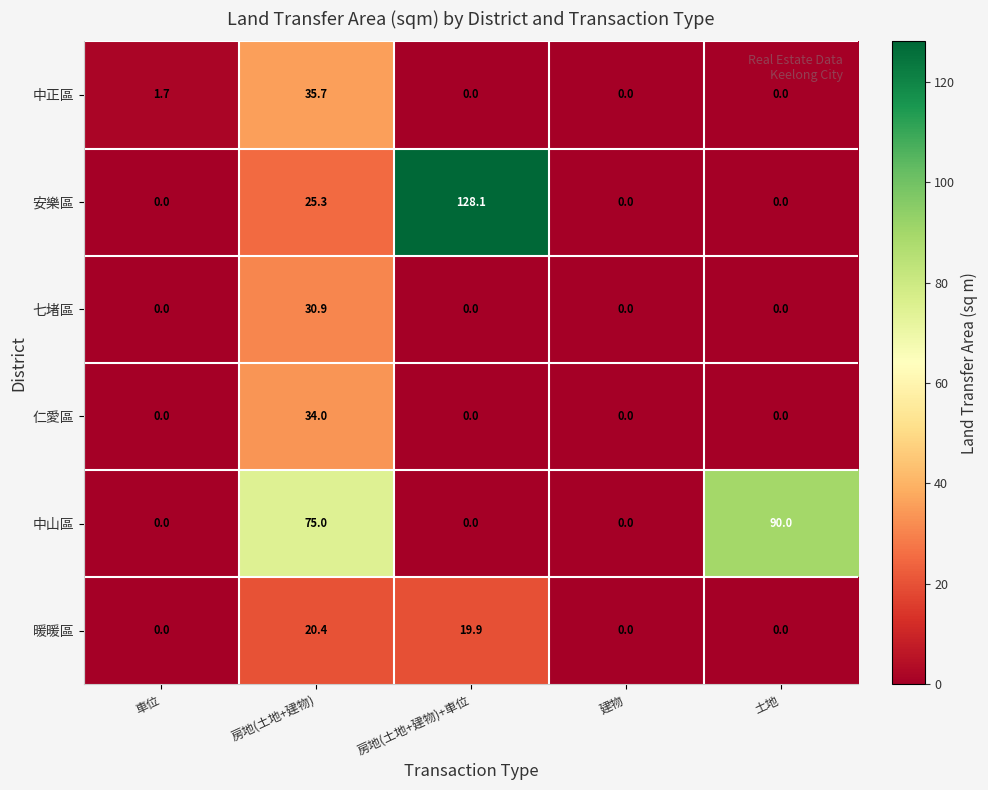

Which series has the widest spread of values?

安樂區